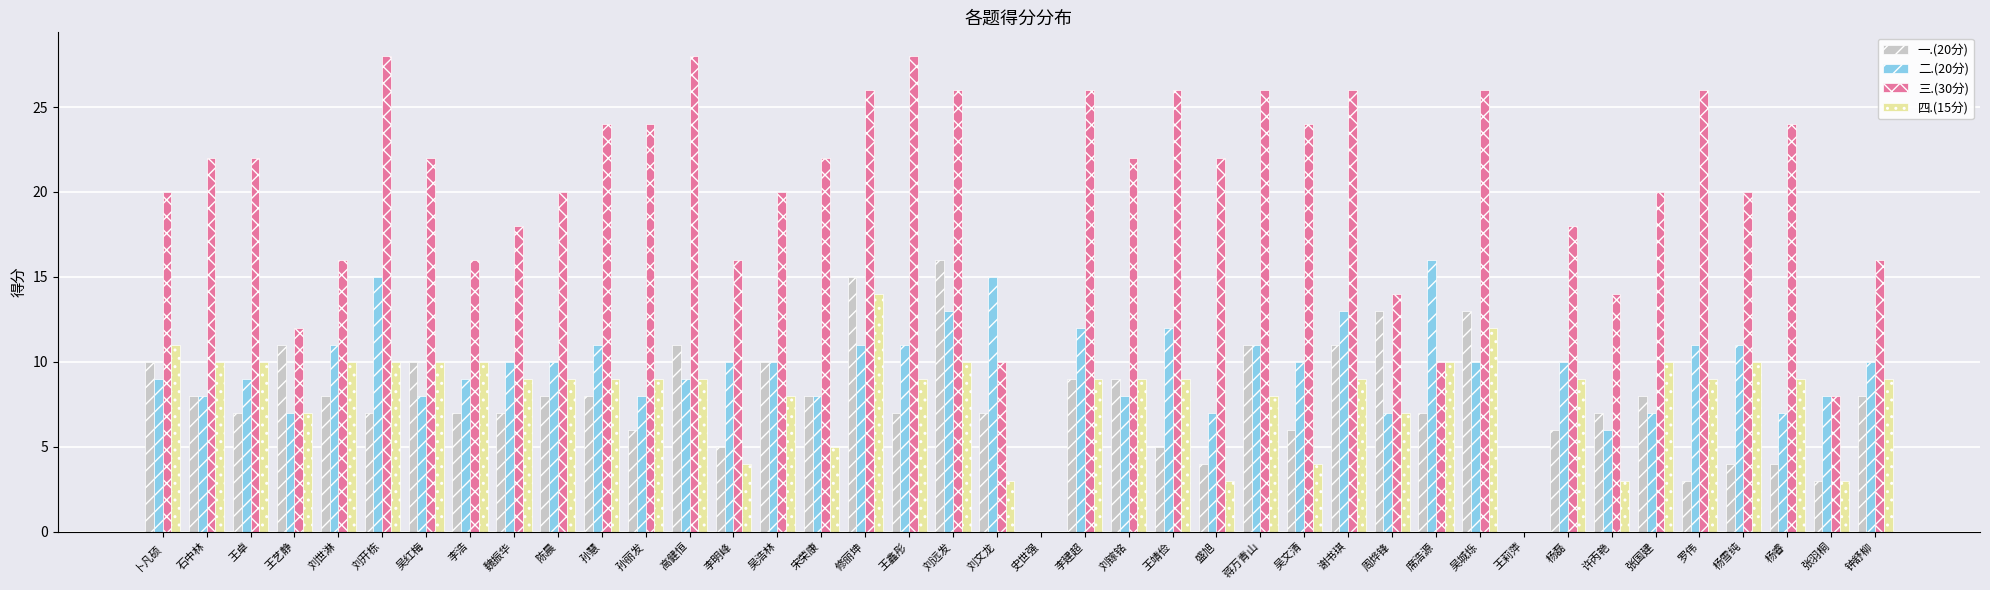

What is the sum of the 三.(30分) values at 高健恒 and 谢书琪?

54